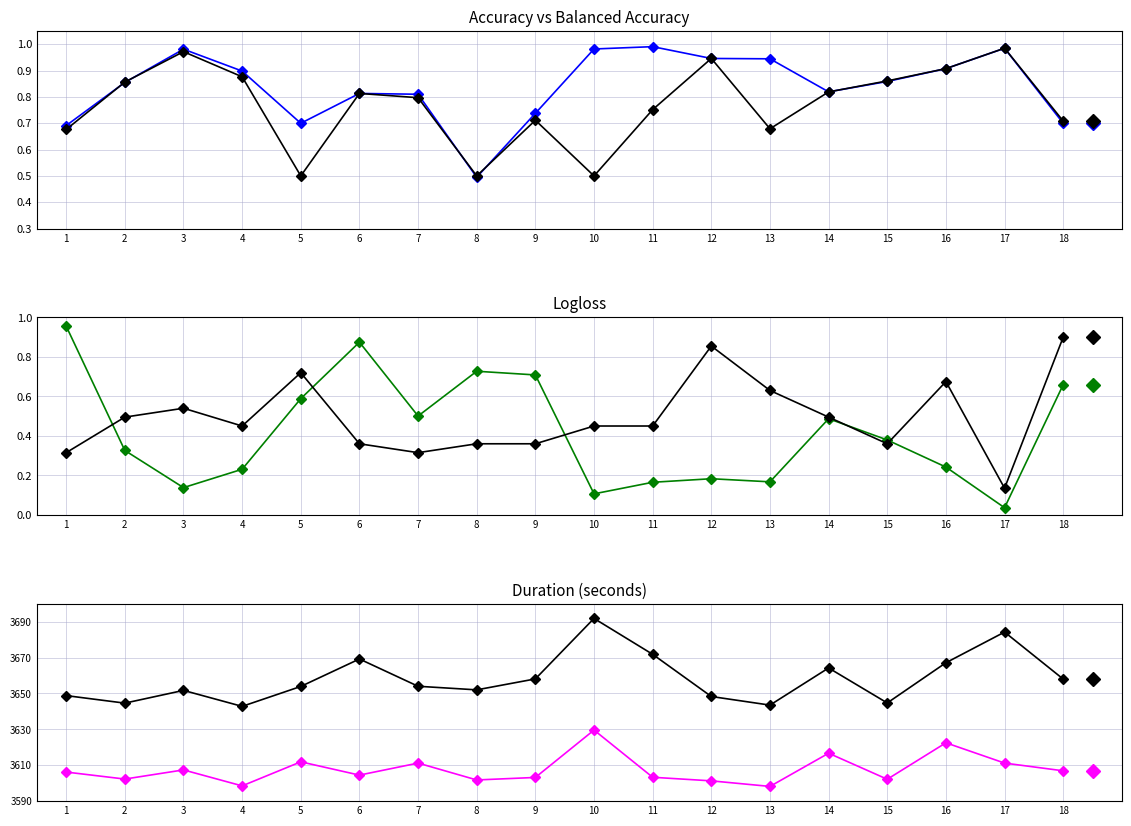

Which series has the largest range (max minus min)?

duration